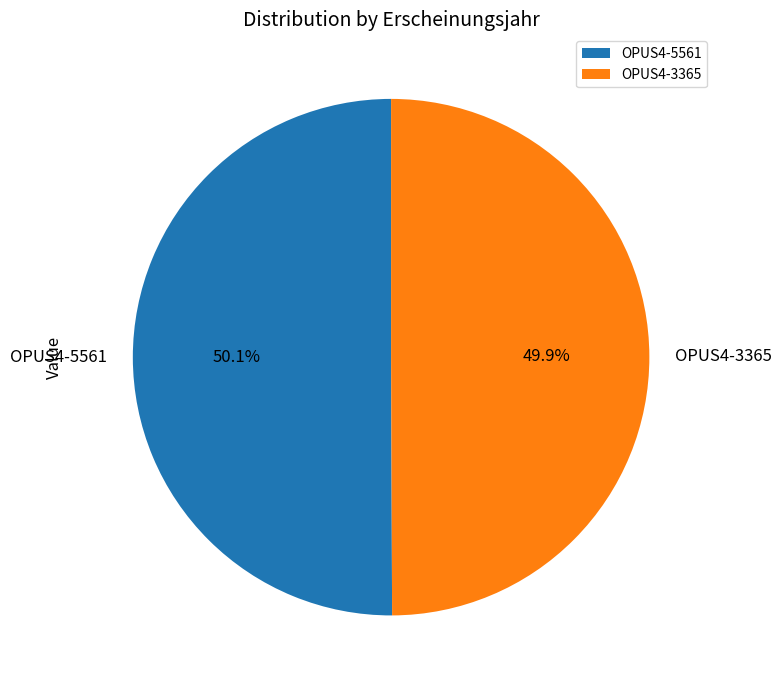

What percentage do OPUS4-3365 and OPUS4-5561 together represent?

100.0%